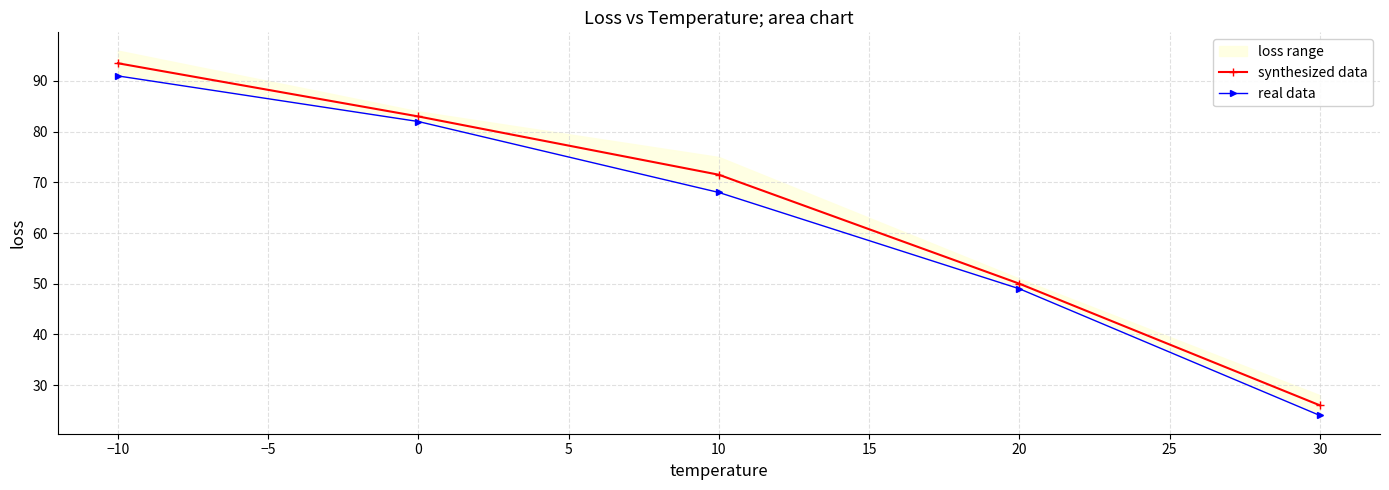

What is the value of the synthesized data point at the 1st from the left?

93.5